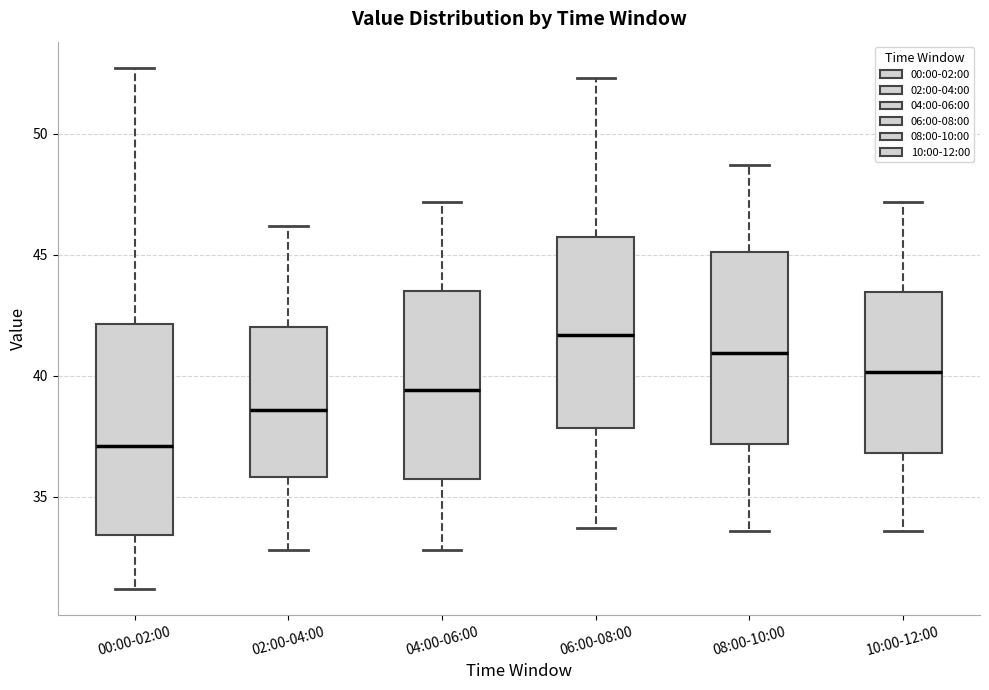

Comparing the boxes themselves (not the whiskers), which one is the tallest?

00:00-02:00